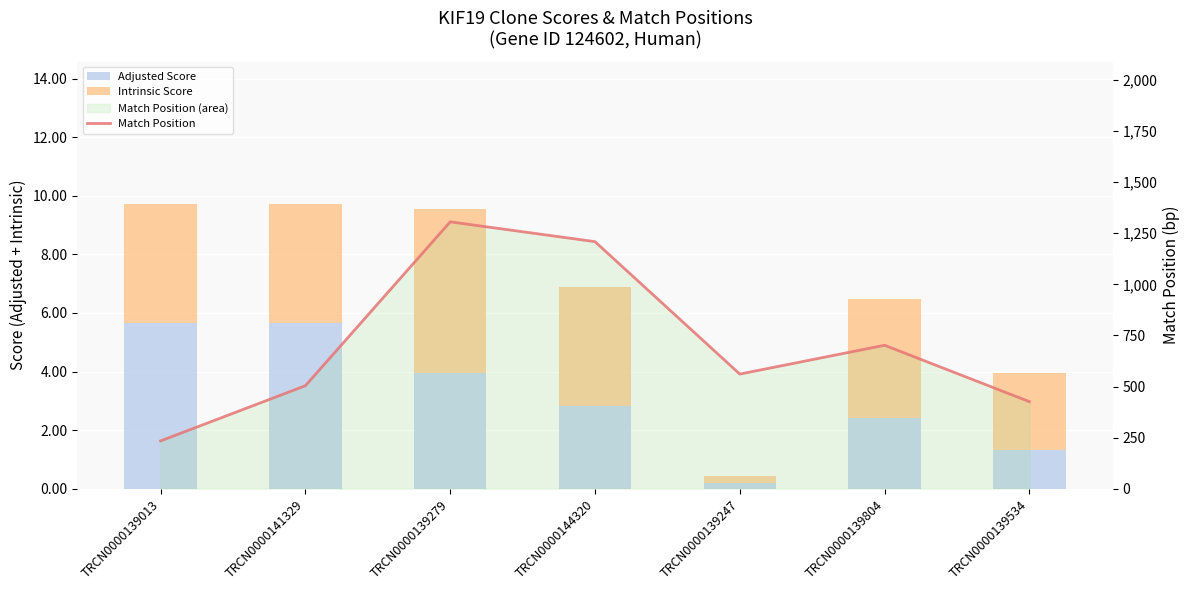

What is the average value of the Intrinsic Score series?

3.5